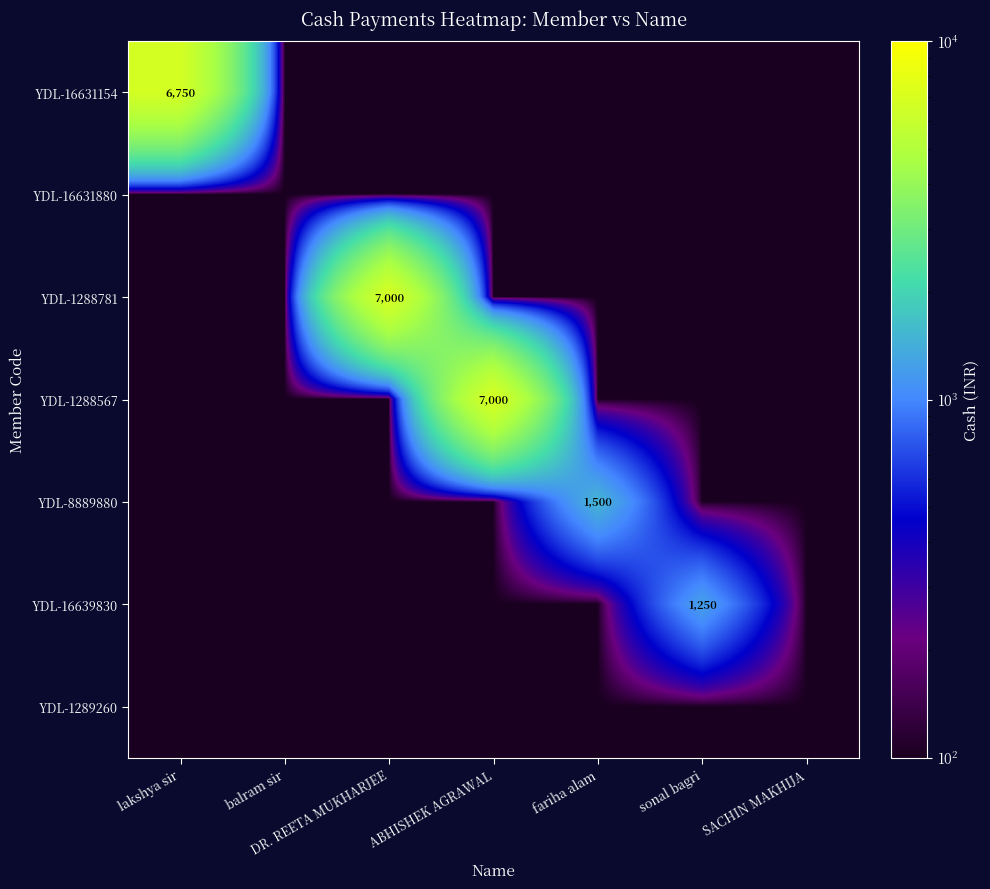

What is the minimum value for YDL-16631154?

100